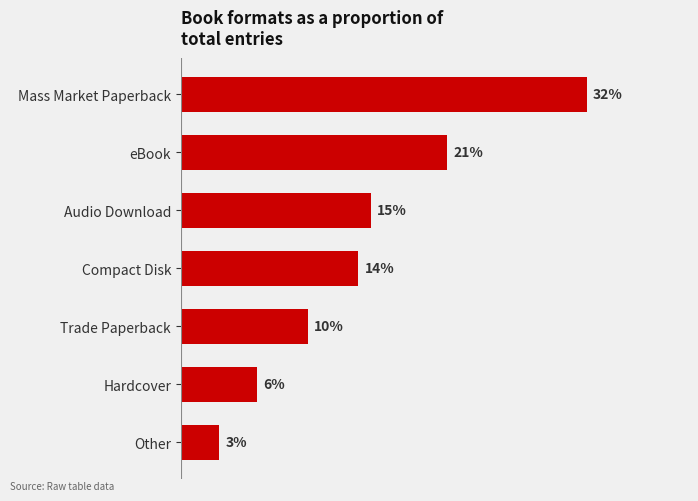

Does the chart contain any negative values?

No